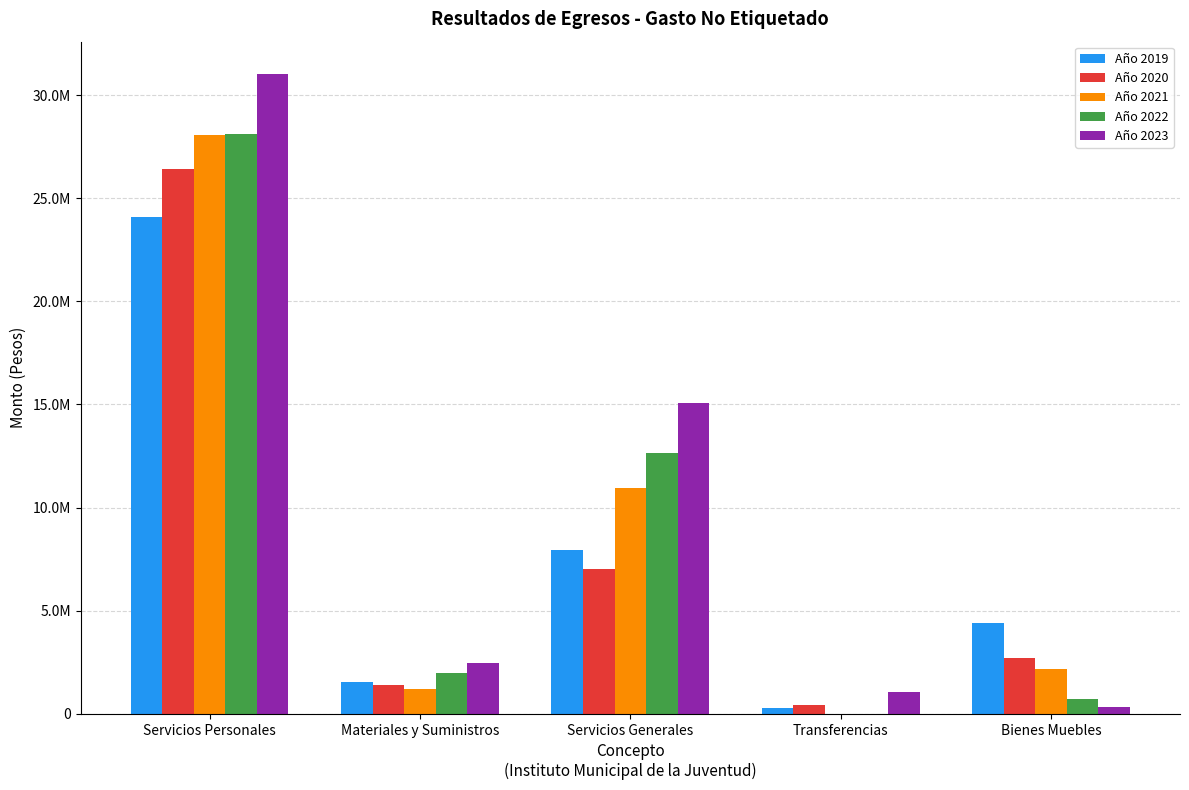

Are the bars horizontal?

No